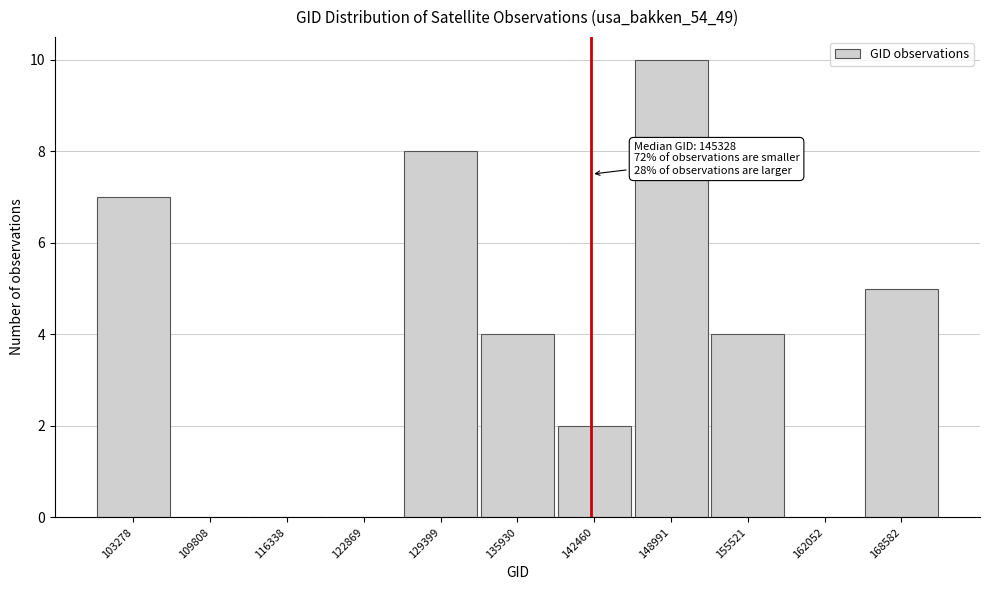

Reading right to left, list all the values displayed in this chart.

168582=5	162052=0	155521=4	148991=10	142460=2	135930=4	129399=8	122869=0	116338=0	109808=0	103278=7